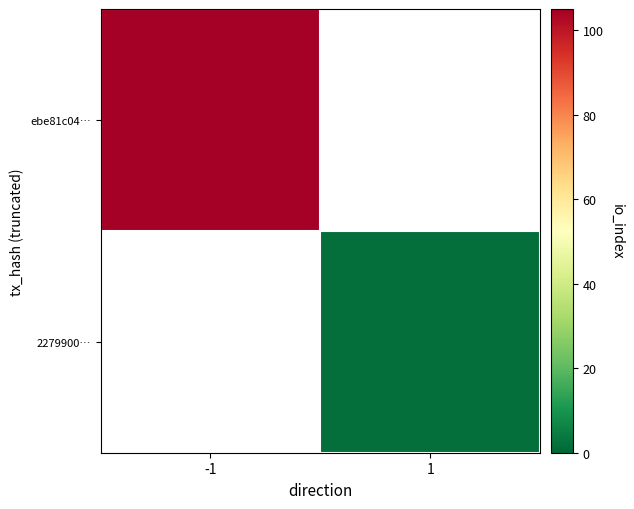

What value does the ebe81c04… series have at -1?

105.0